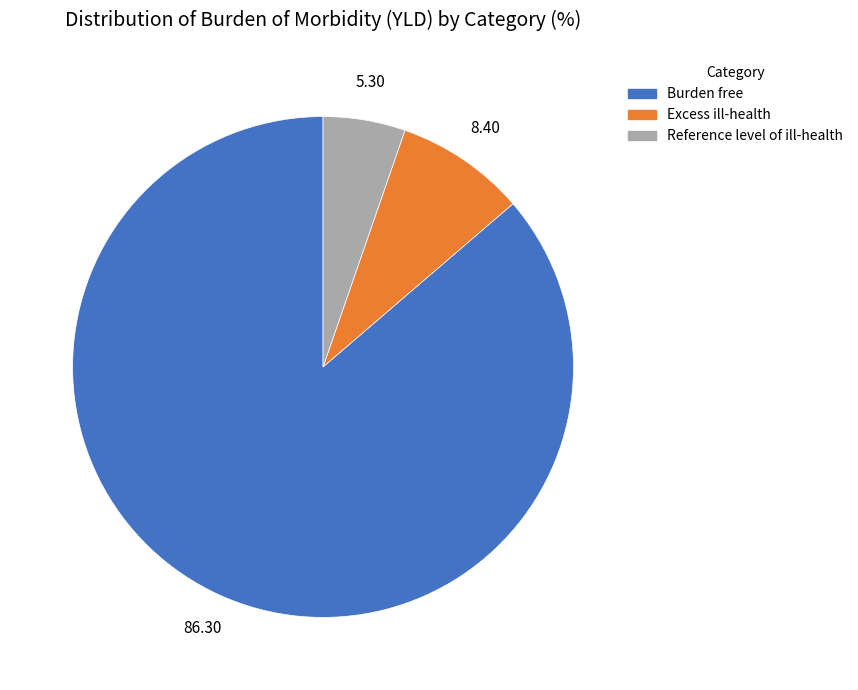

Approximately how many times larger is the value at Reference level of ill-health compared to Excess ill-health?

0.6